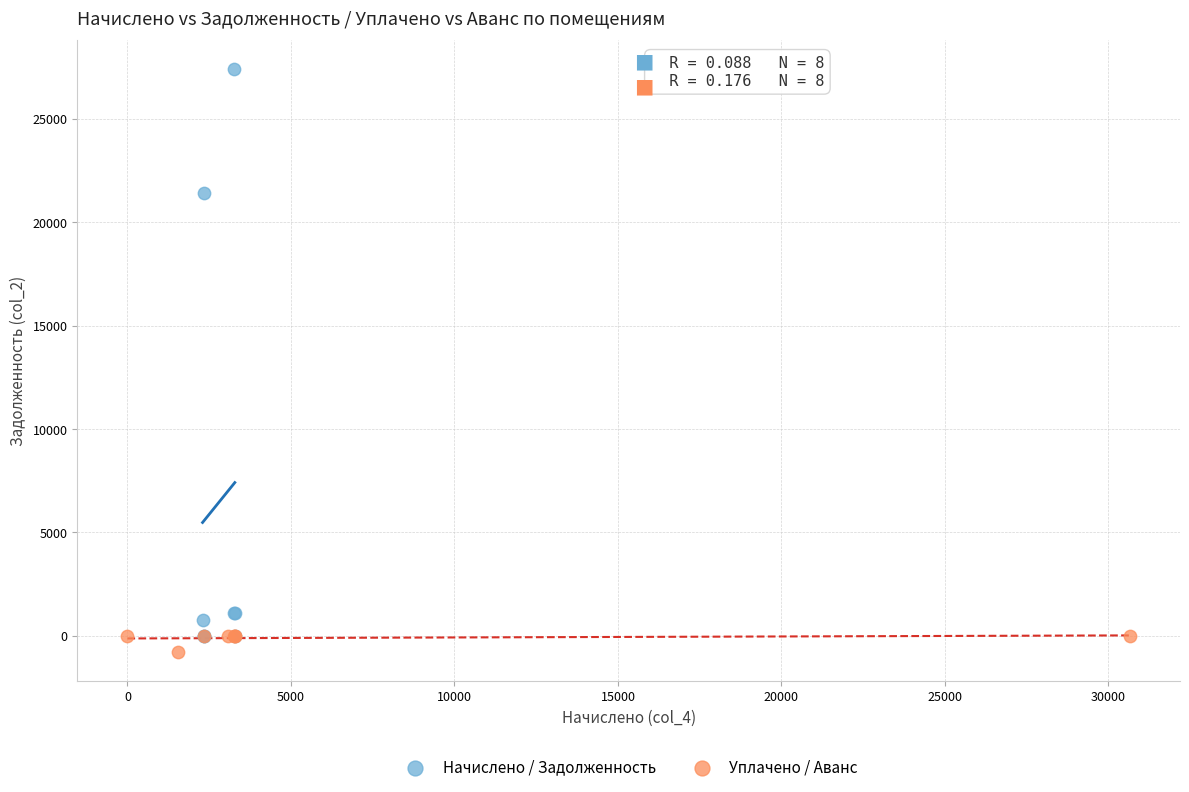

Which series has the largest Y range (max minus min)?

Начислено / Задолженность